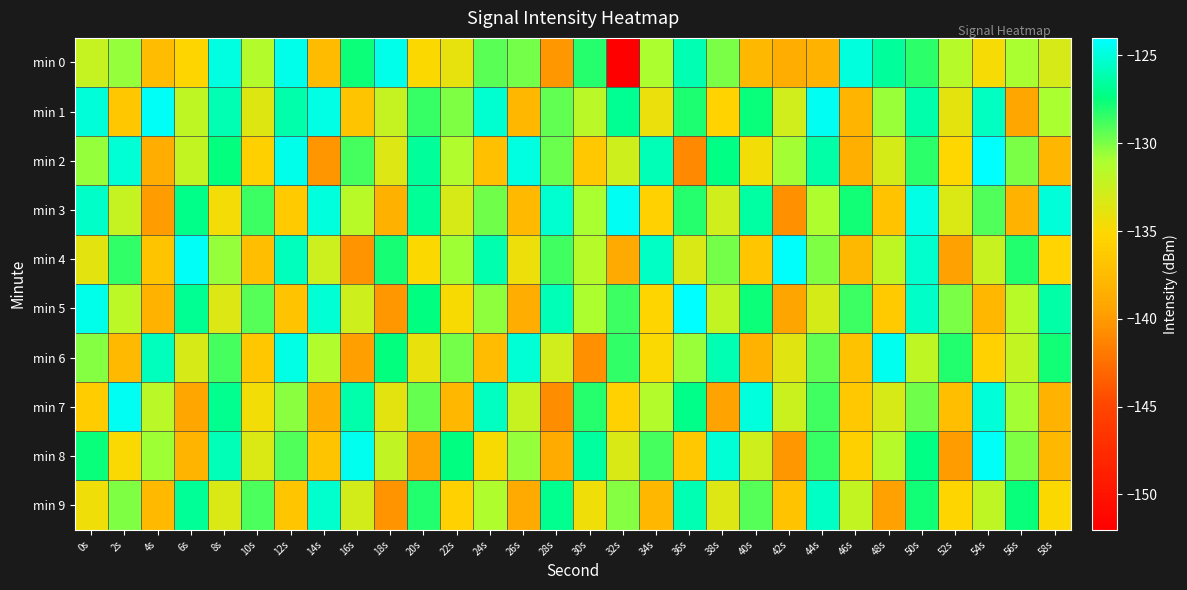

Which series changed the most between 36s and 46s?

min 1